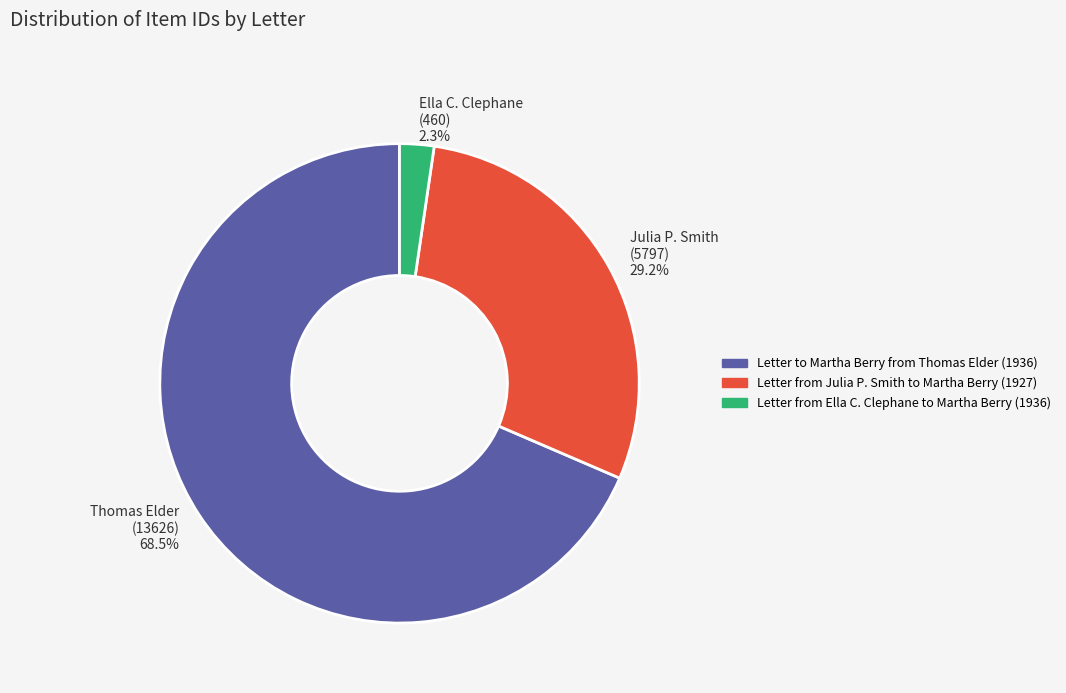

Rank the categories by value from lowest to highest.

Ella C. Clephane (460) 2.3%, Julia P. Smith (5797) 29.2%, Thomas Elder (13626) 68.5%